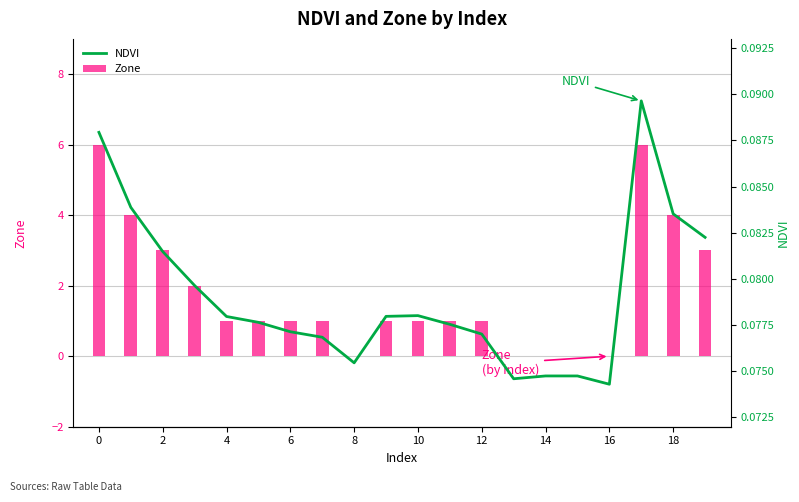

Which category has the lowest value in the NDVI series?

16